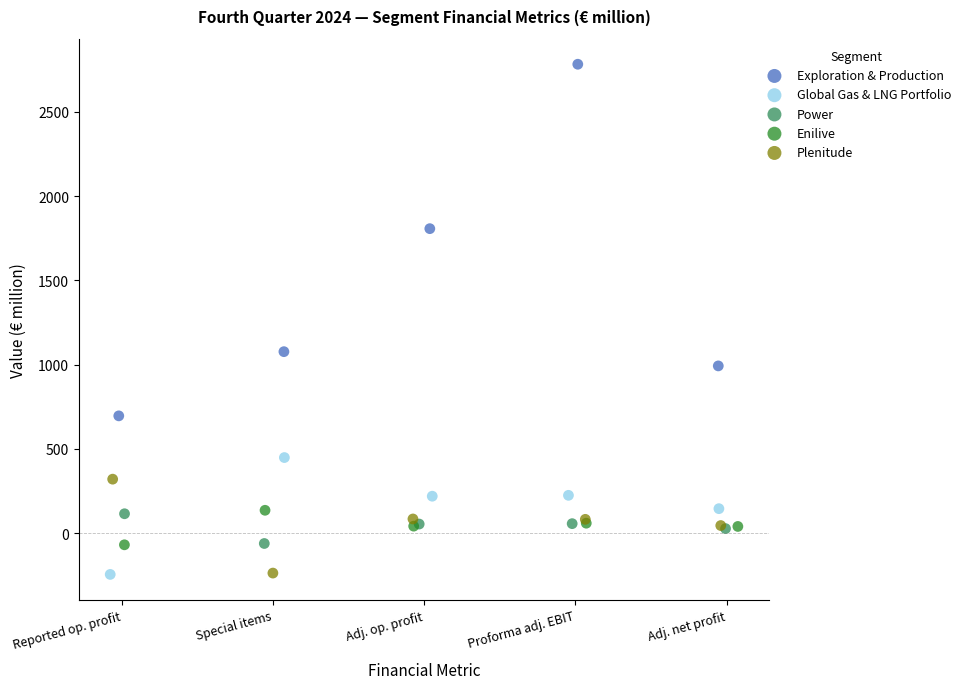

Which series has the widest spread of Y values?

Exploration & Production